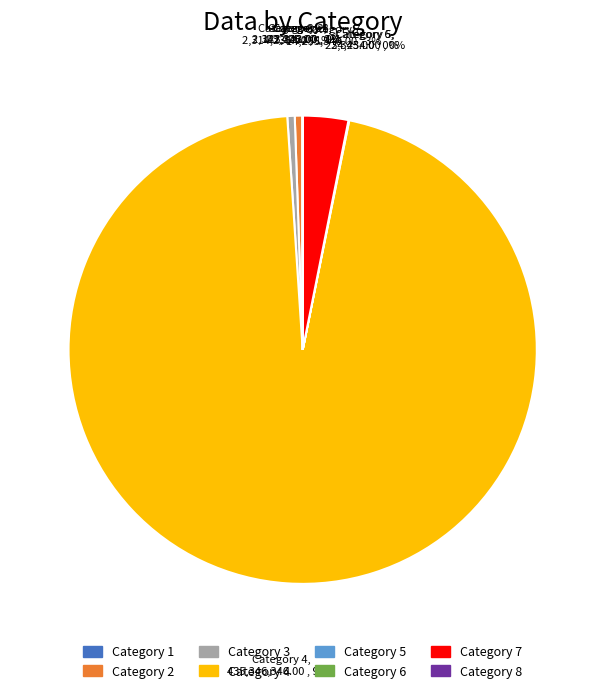

Is there a majority slice in this chart?

Yes